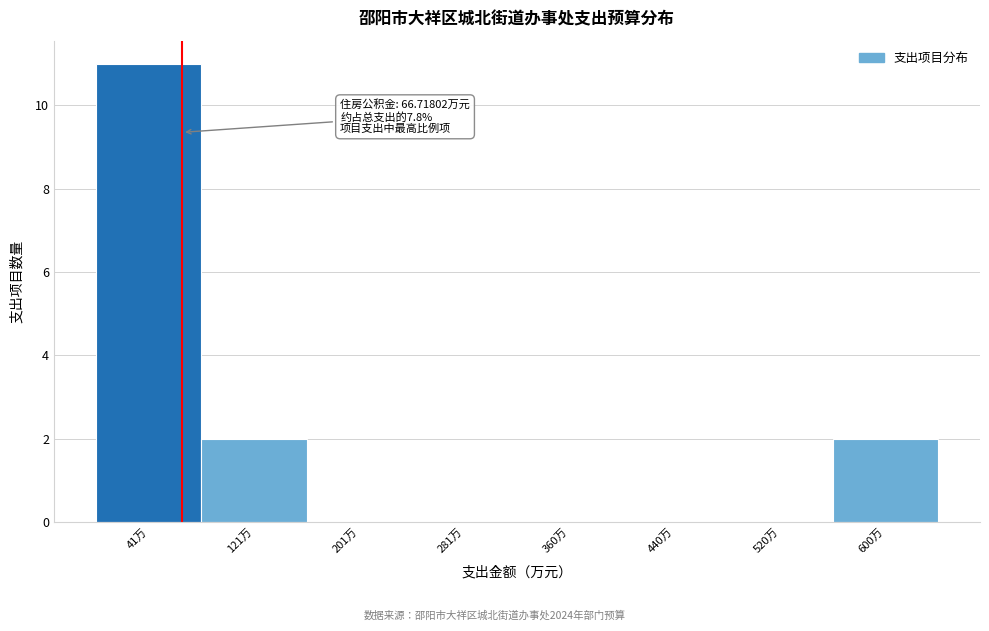

Over which range of the x-axis is the bar tallest?

0 to 80